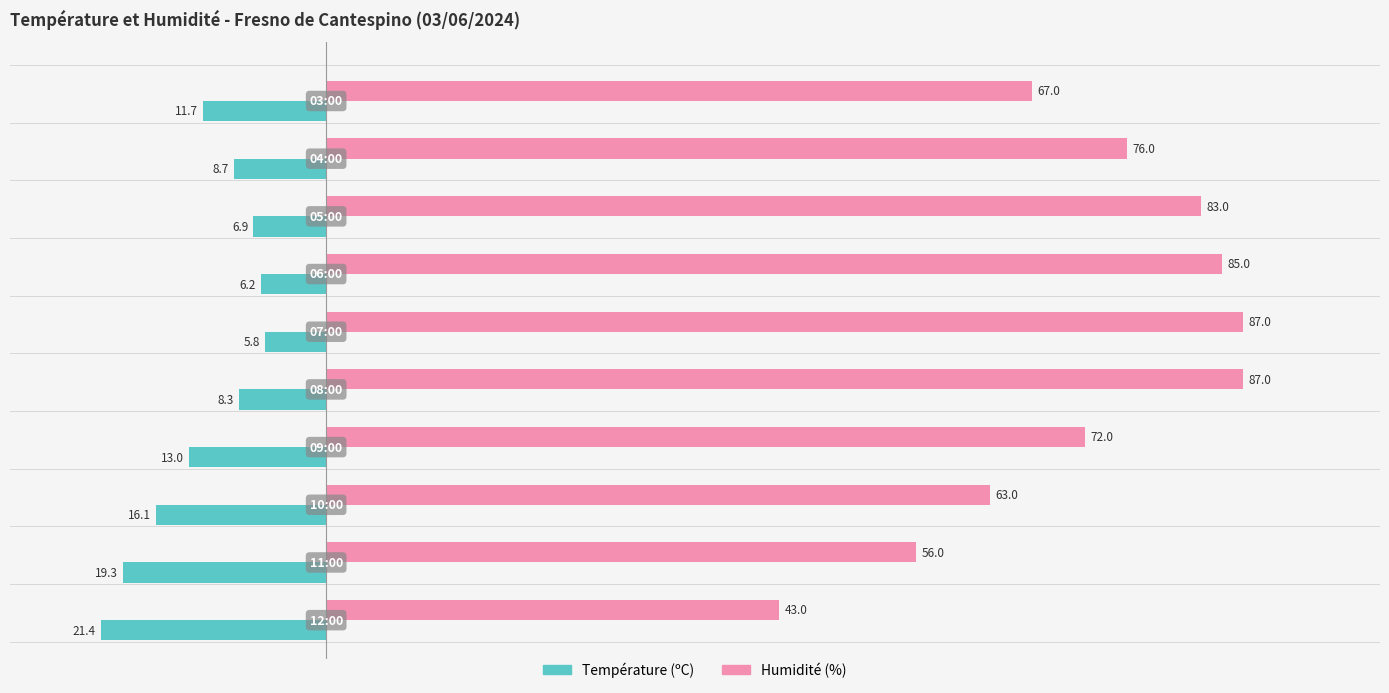

At how many categories does at least one series exceed 84?

3